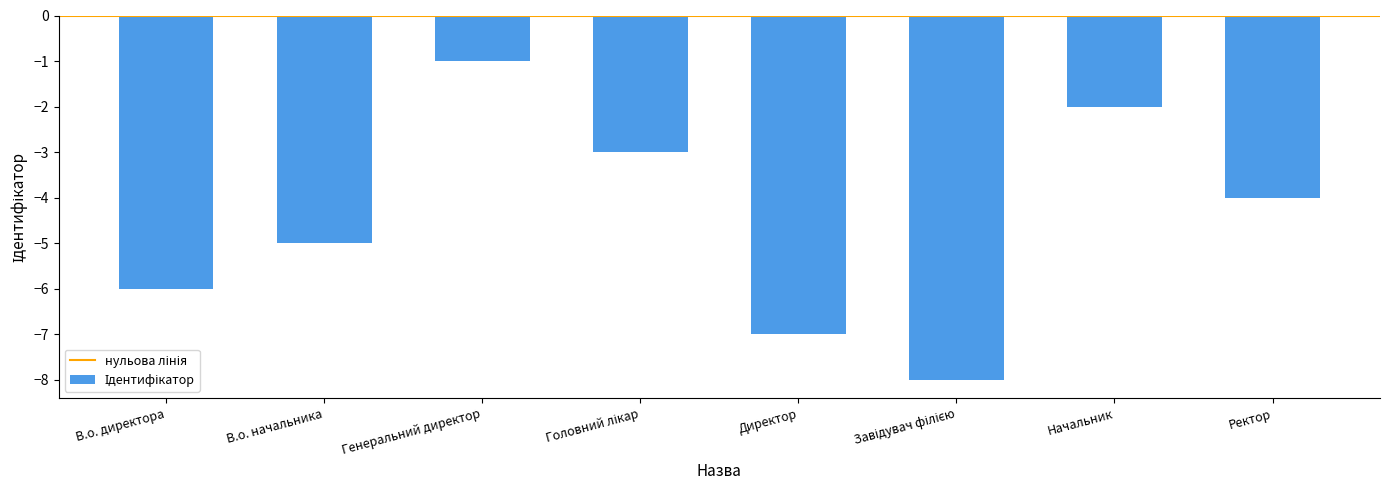

Which label corresponds to the largest value in the chart?

Генеральний директор